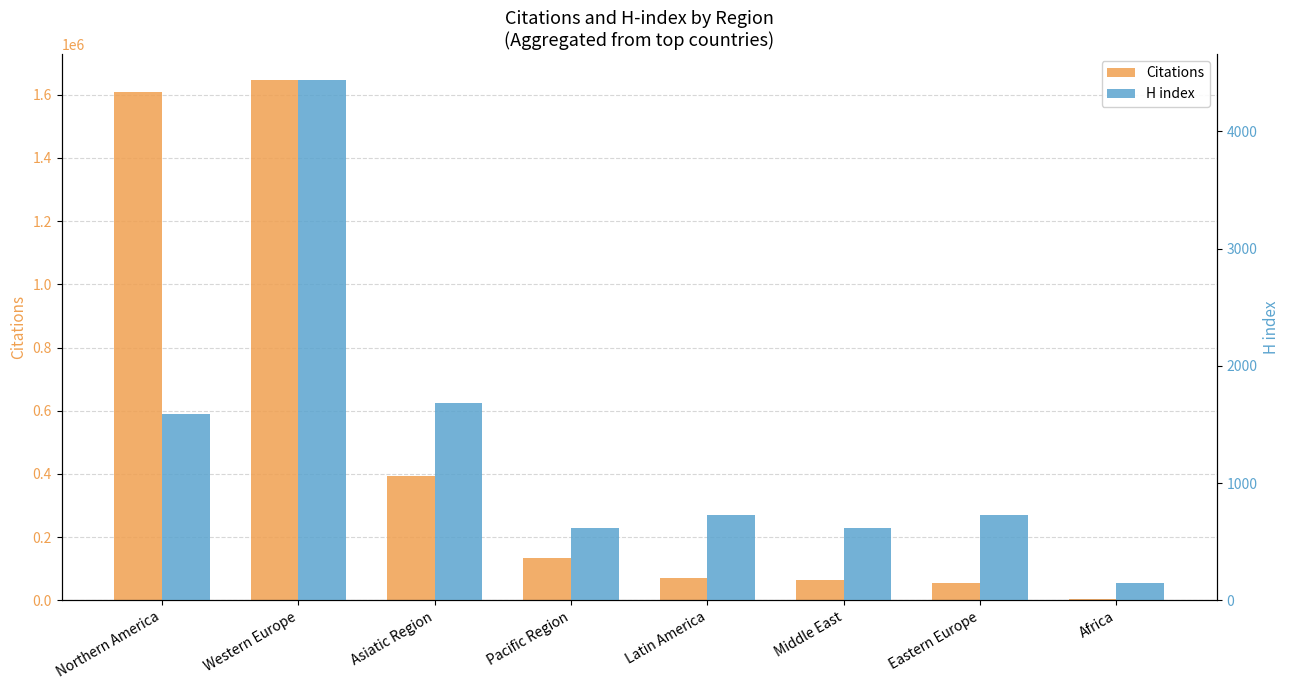

What is the sum of all Citations values?

3977526